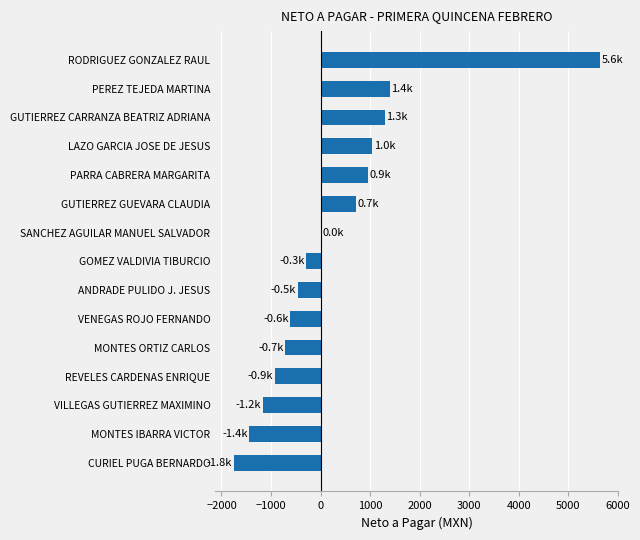

What is the maximum value shown in the chart?

5641.0